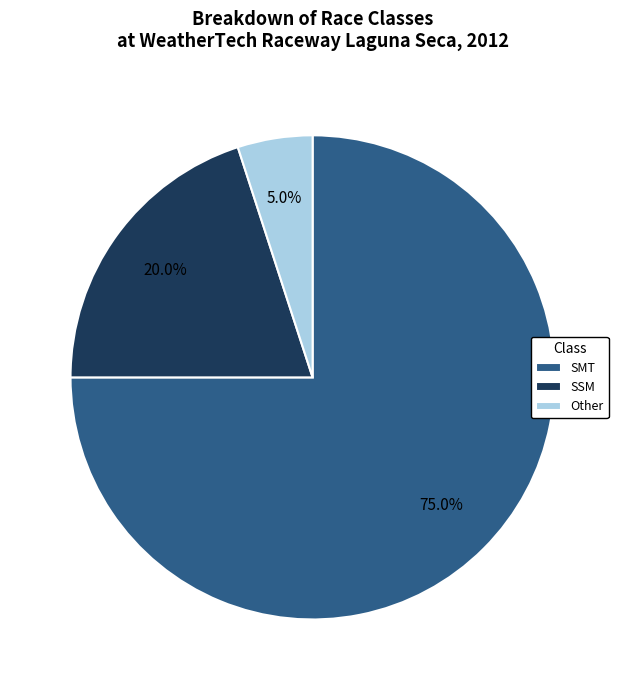

Which category has the smallest portion of the pie?

Other